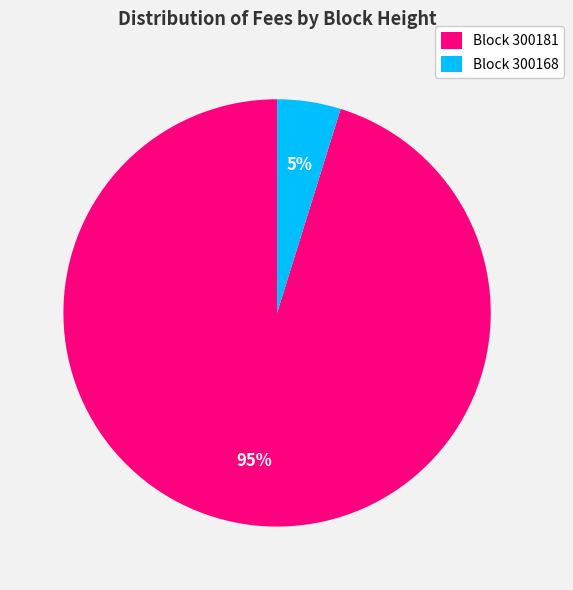

To the nearest percent, what is the difference between the largest and smallest slice percentages?

90%